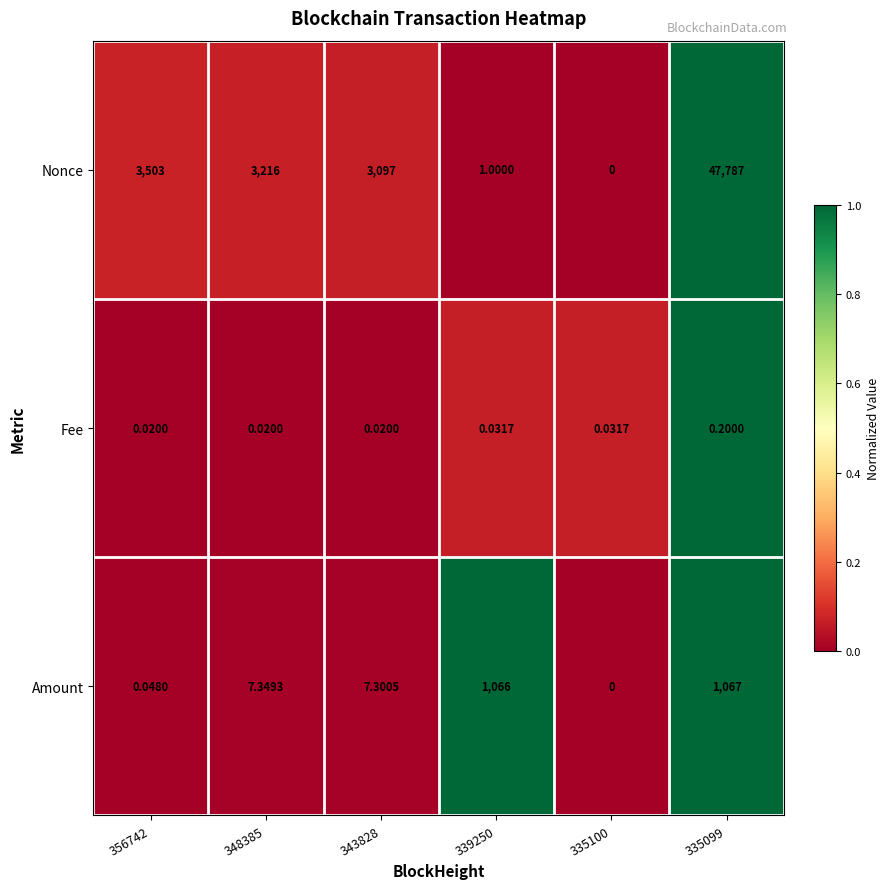

Which series has the largest total across all categories?

Nonce